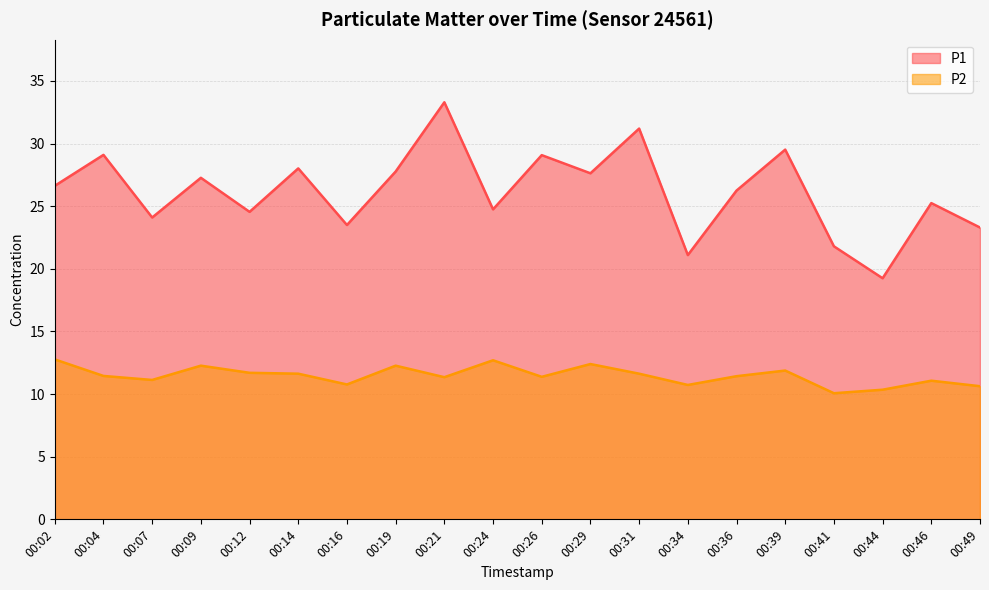

At which category does P2 reach its first local valley?

00:07